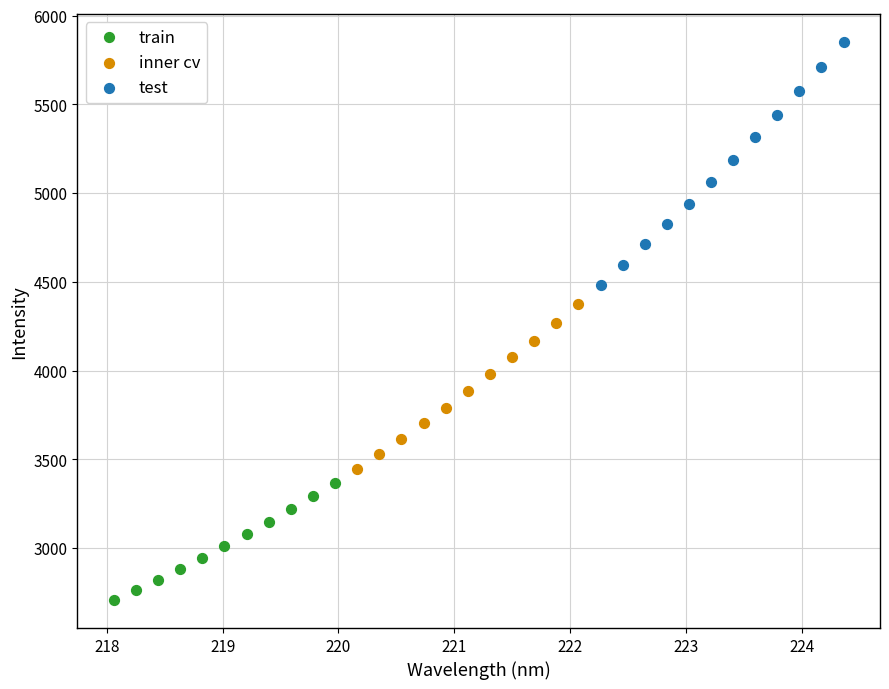

Which series has the widest spread of Y values?

test